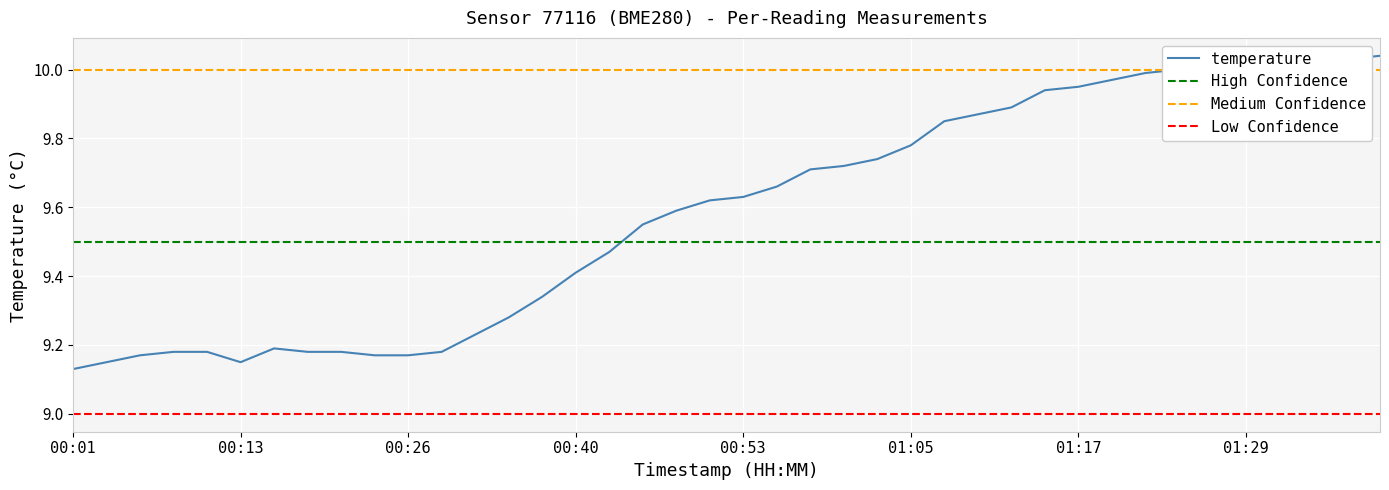

How many lines are shown in the chart?

1